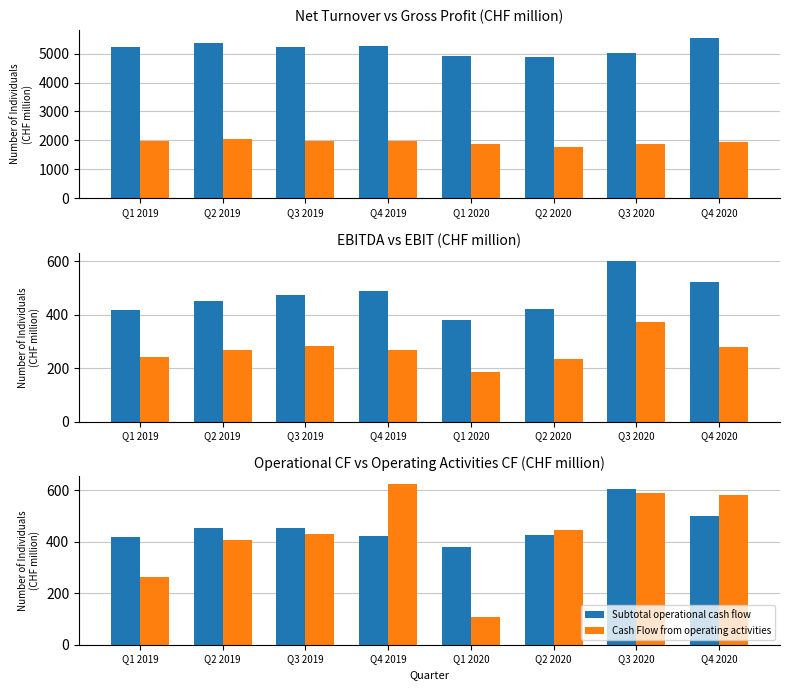

What is the difference between the EBIT values at Q4 2019 and Q1 2019?

25